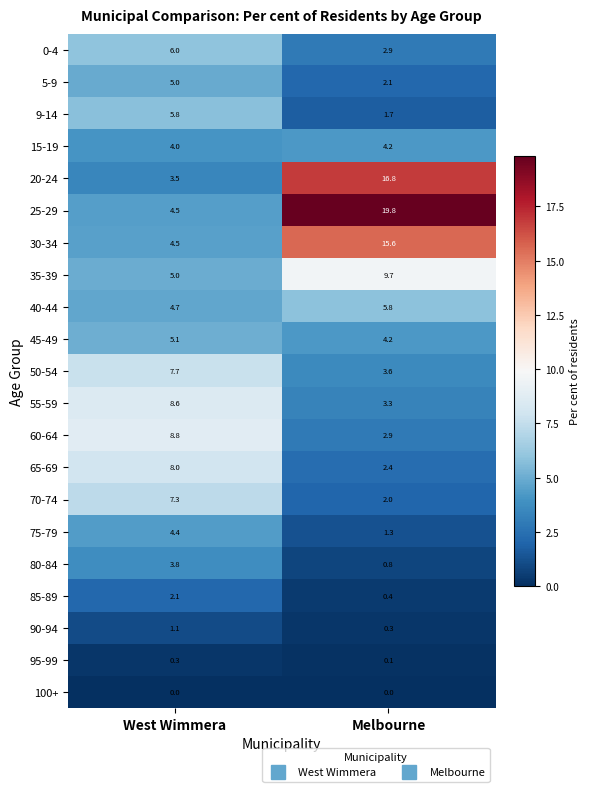

At how many categories does at least one series exceed 18?

1